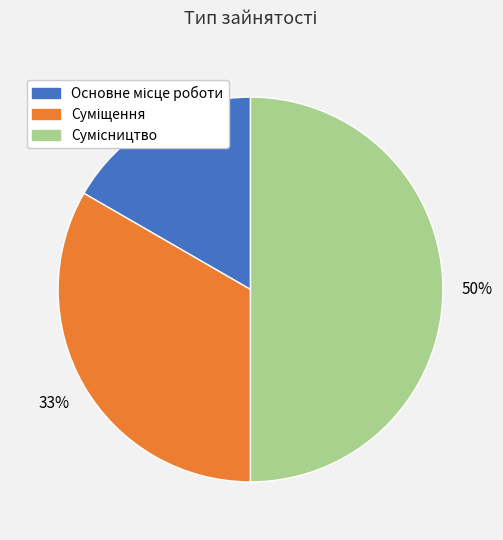

To the nearest percent, what is the difference between the largest and smallest slice percentages?

33%